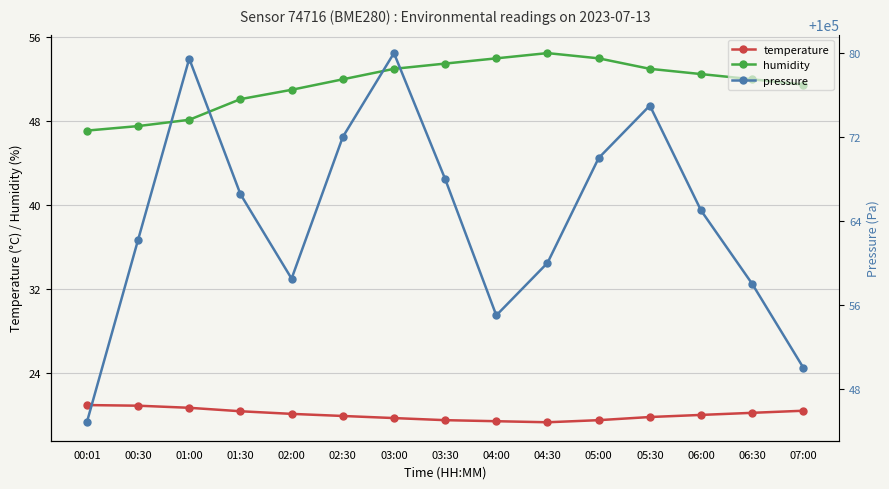

Is the value of humidity at 07:00 greater than the value of temperature at 06:00?

Yes